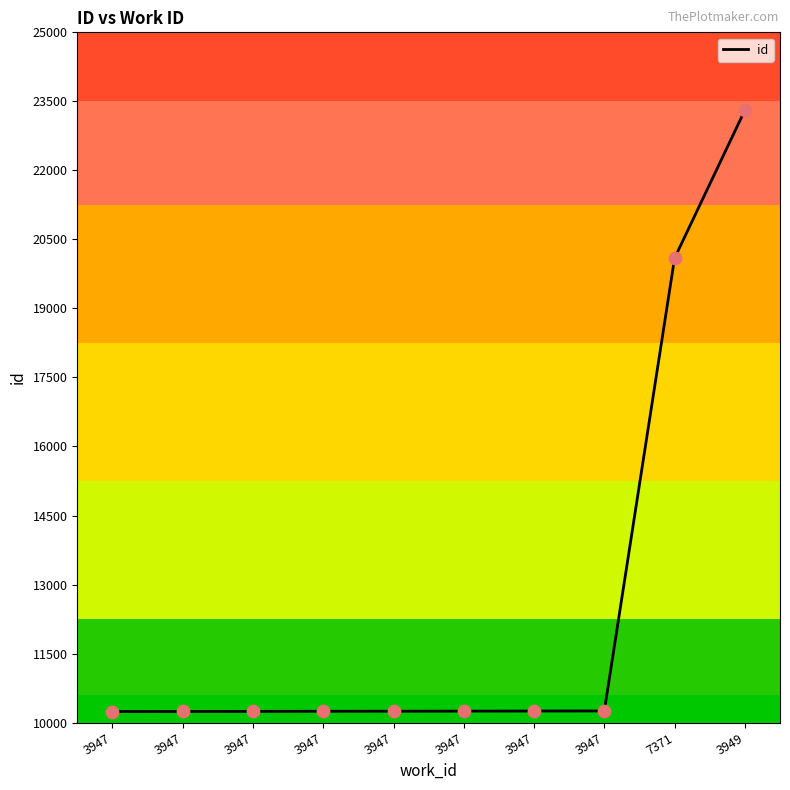

Between 3949 and 3947, which is larger?

3949